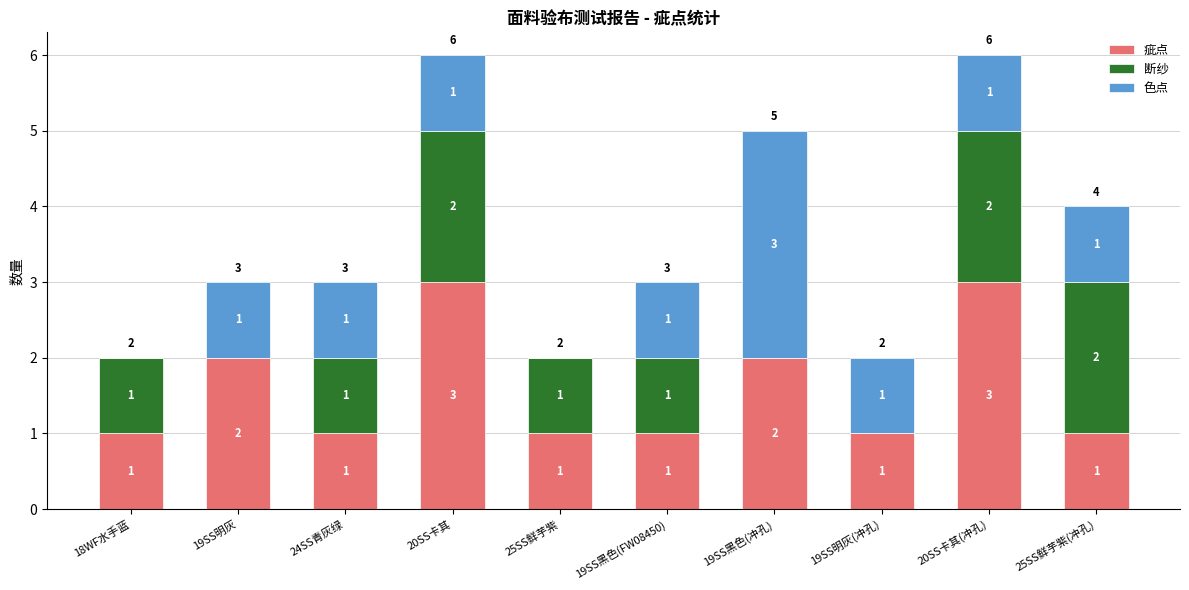

What is the highest value of the 疵点 series?

3